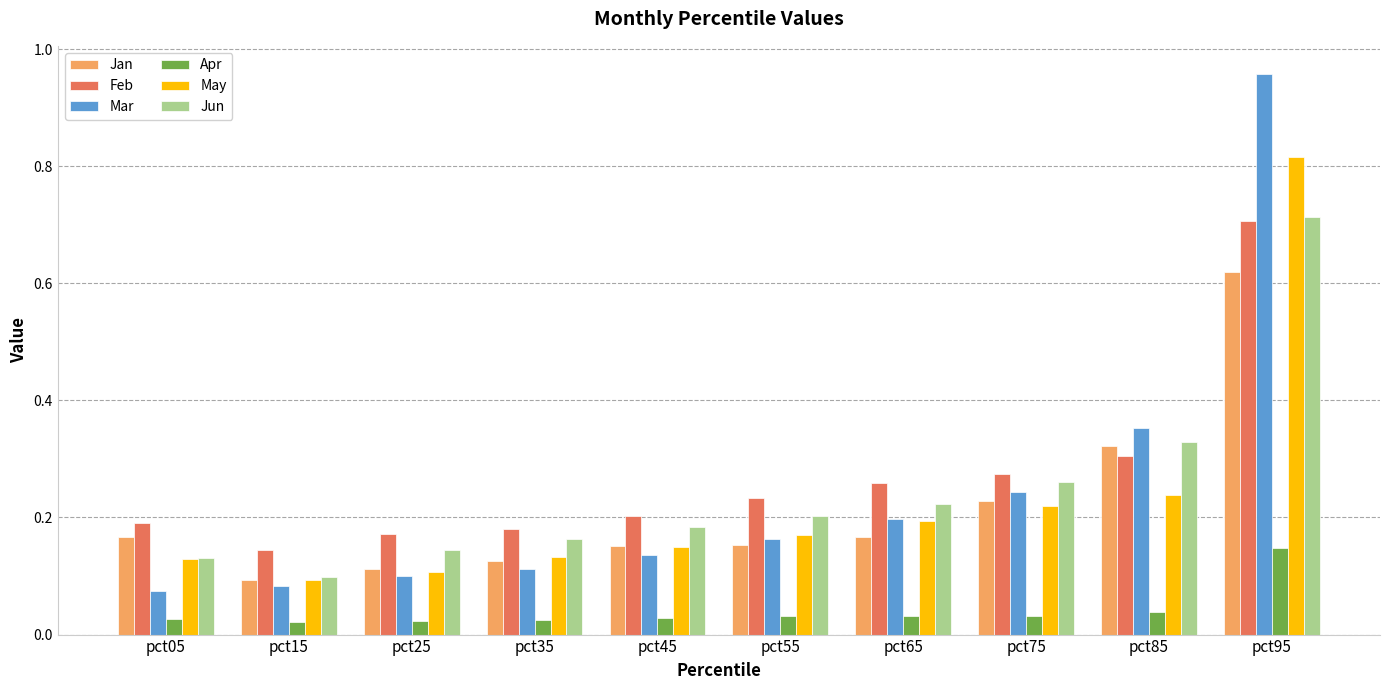

Which series has the largest total across all categories?

Feb